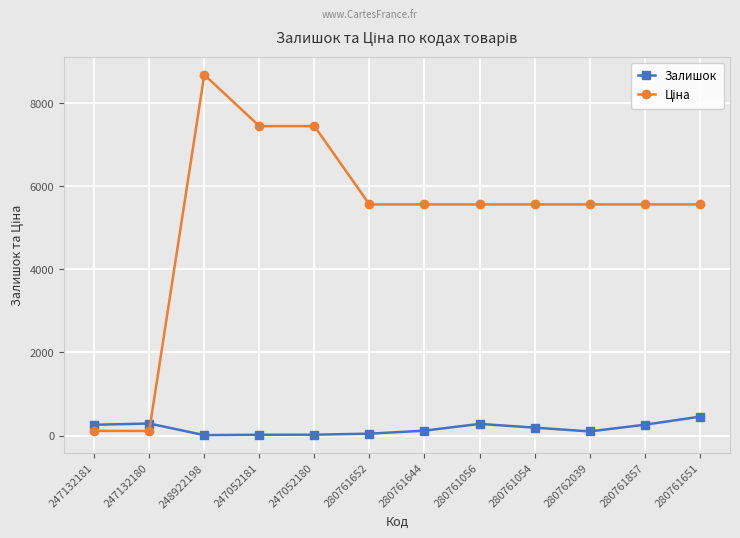

What is the spread (max minus min) of values at 280761857?

5299.3